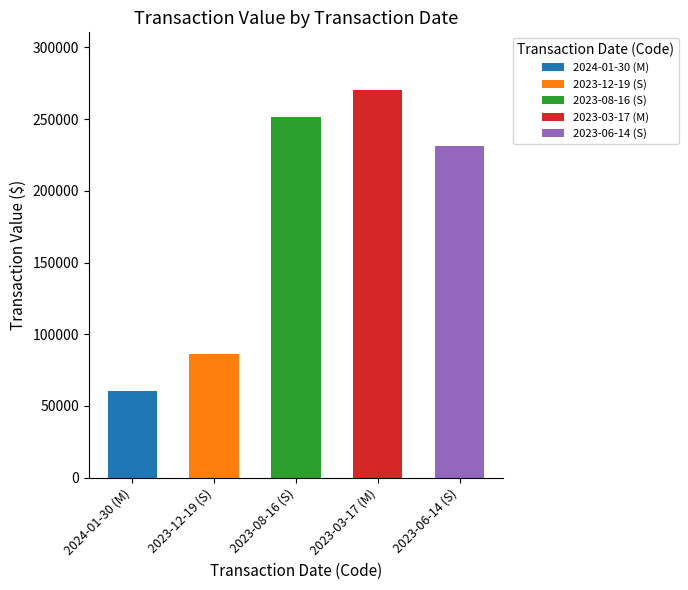

At which label does transactionShares reach its peak?

2023-03-17 (M)